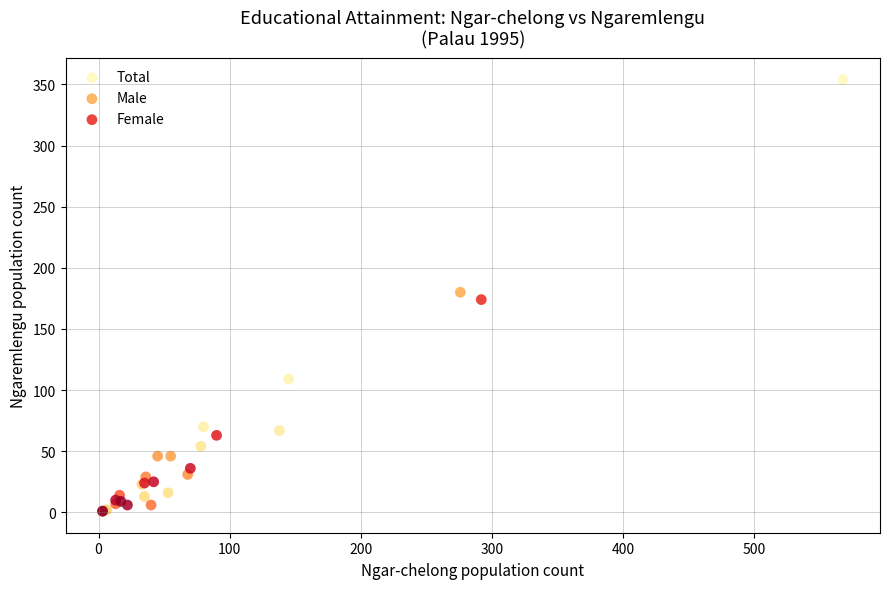

Which series contains the highest Y value?

Total